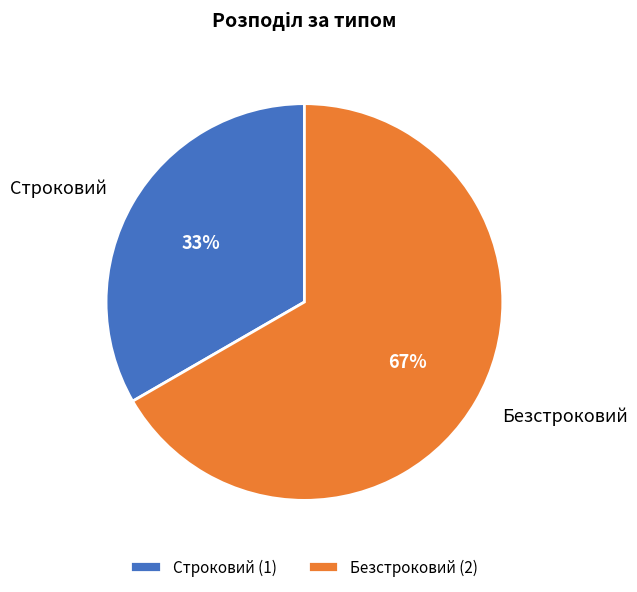

How many segments does this pie chart have?

2